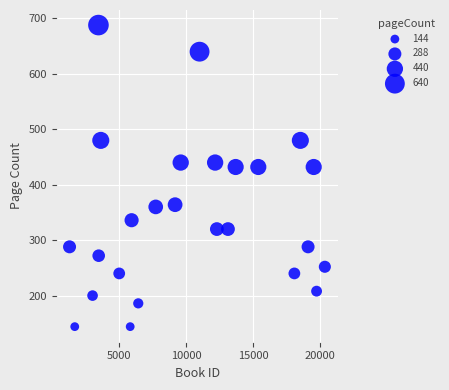

What is the range of X values (max minus min)?

19081